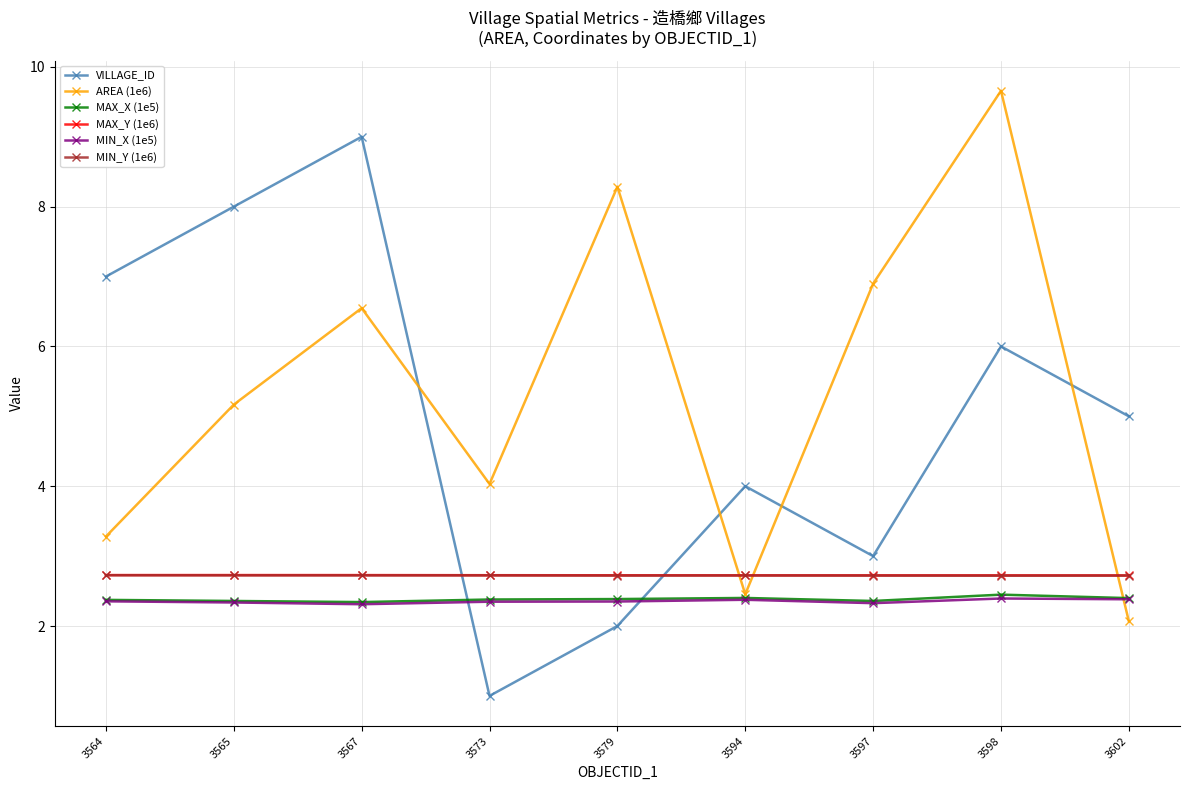

Is the value of MAX_X (1e5) at 3573 greater than the value of AREA (1e6) at 3564?

No